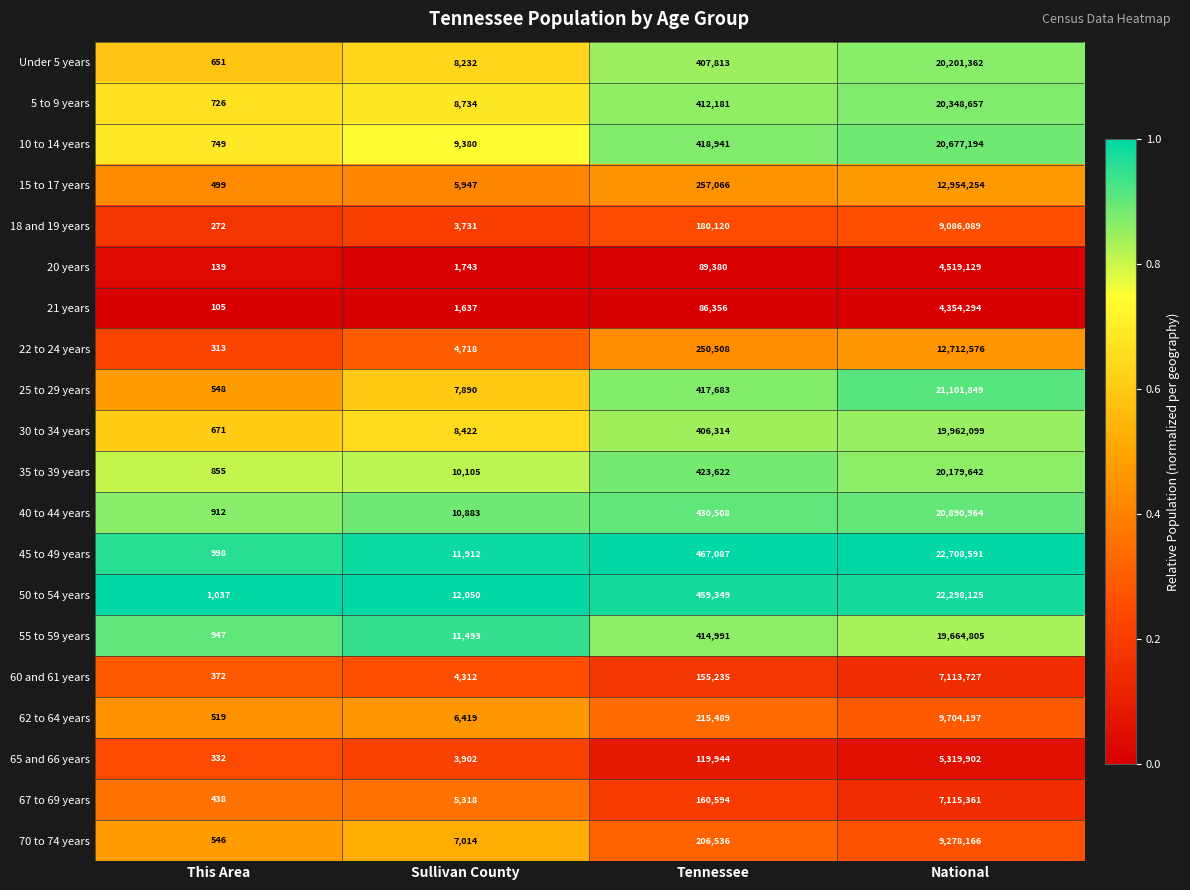

The value of 70 to 74 years at This Area is 942. True or false?

False